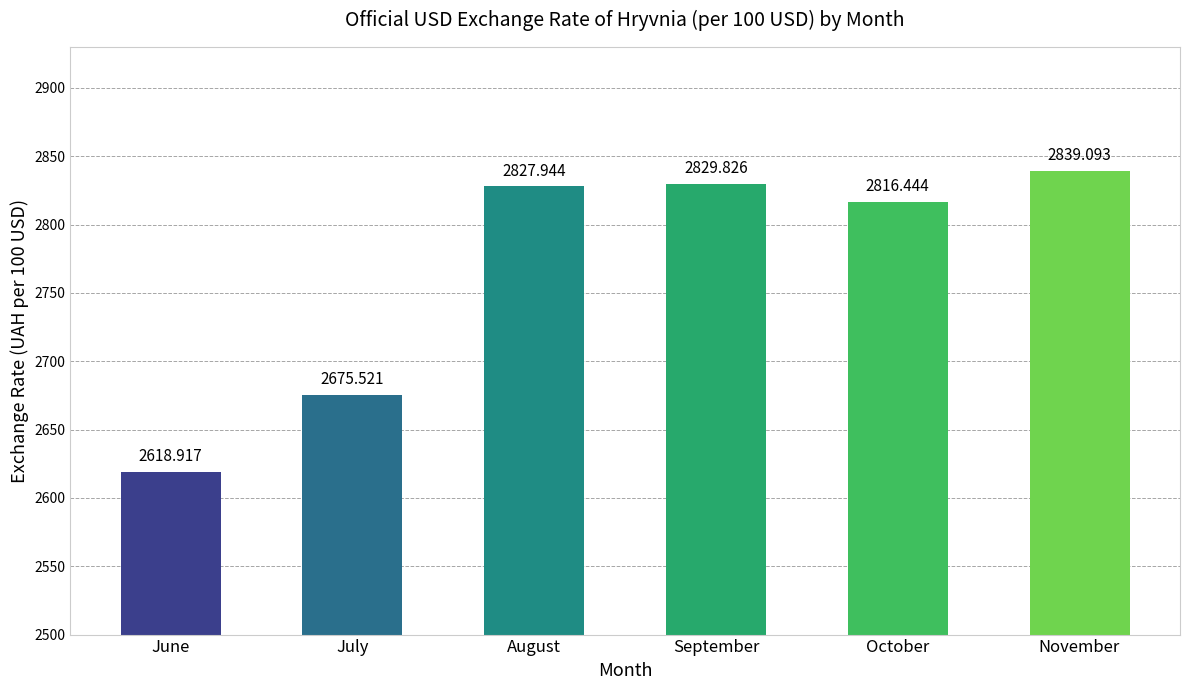

List the labels in order of value, smallest first.

June, July, October, August, September, November